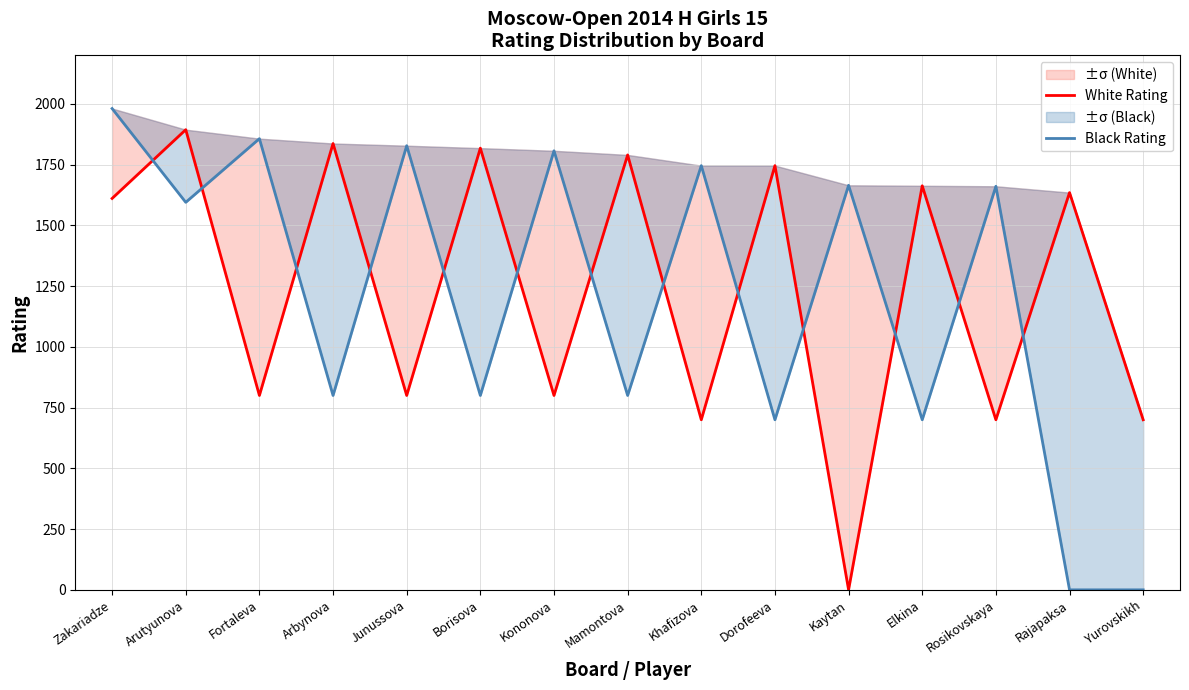

What value does the Black Rating series have at Elkina, to the nearest 10?

700